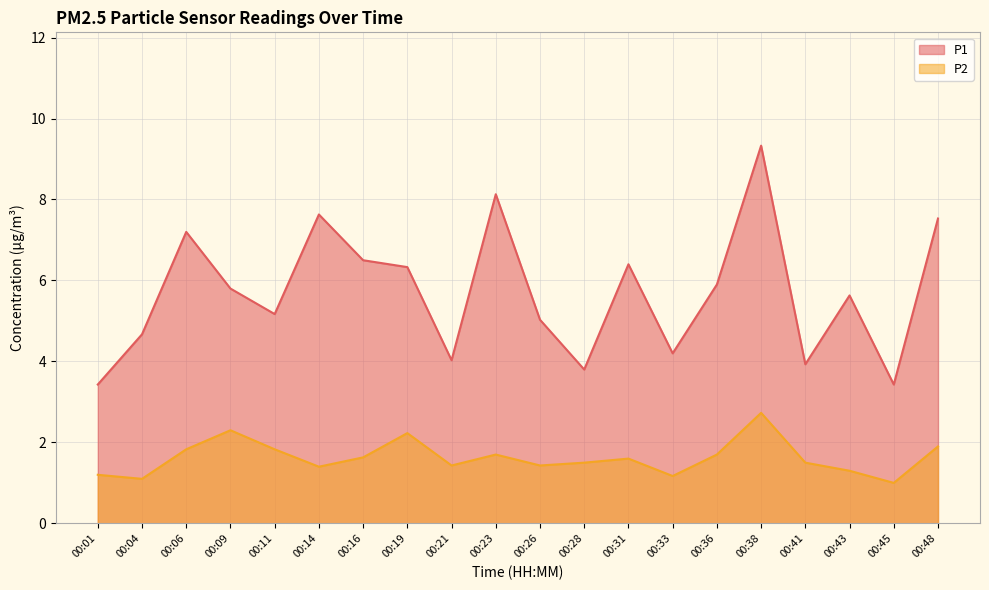

What is the total value across all series at 00:43?

6.9